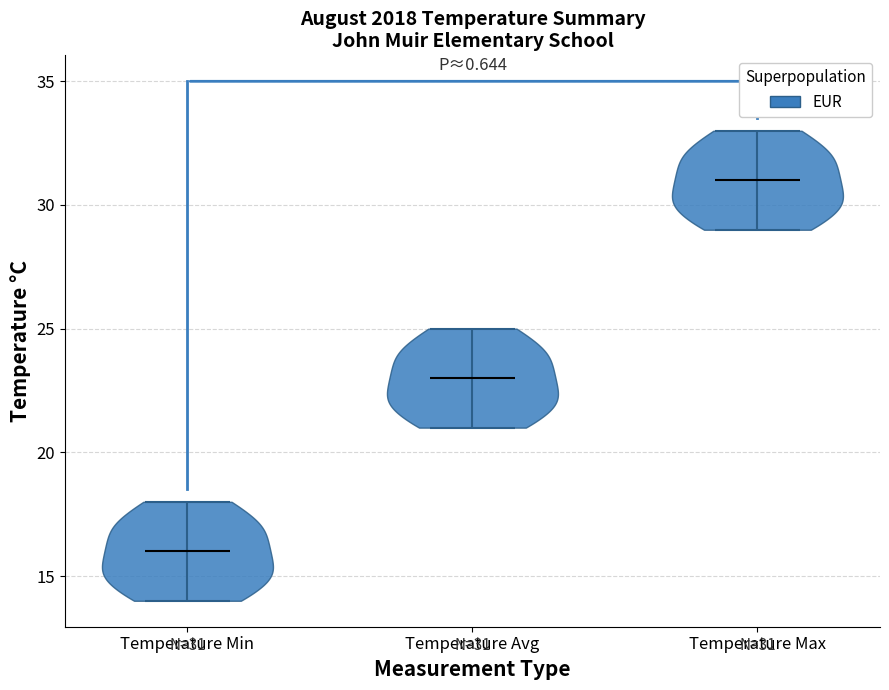

Which violin has the highest median line?

Temperature Max